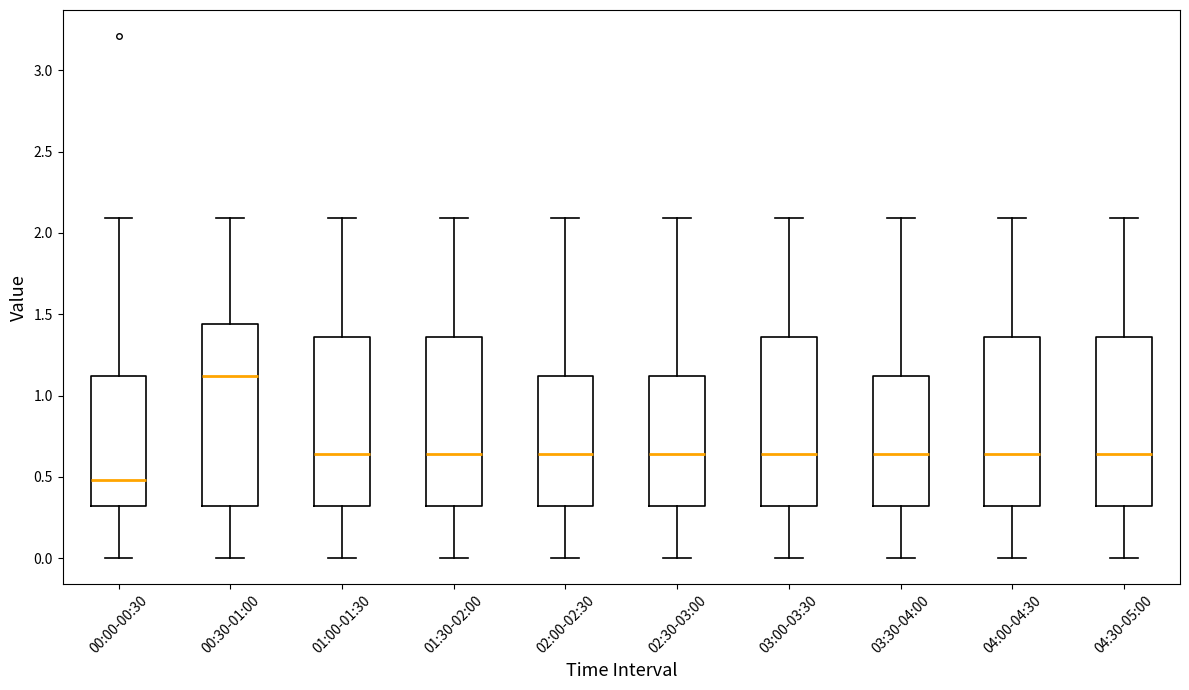

Where does the median line of the box for 02:30-03:00 sit on the y-axis? The values are not printed on the chart, so give them approximately, as read against the axis.

0.65